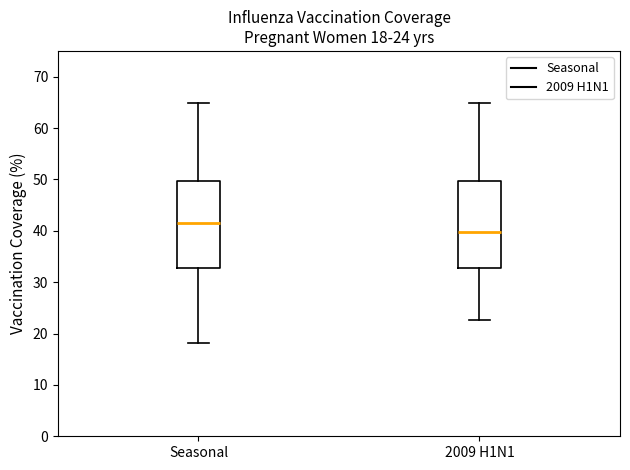

Which box has the lowest median line?

2009 H1N1